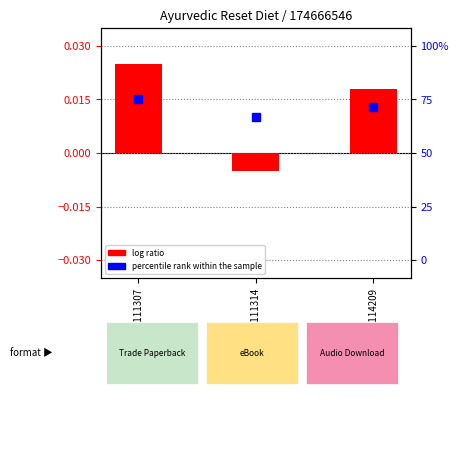

How many values are between 0 and 1?

2